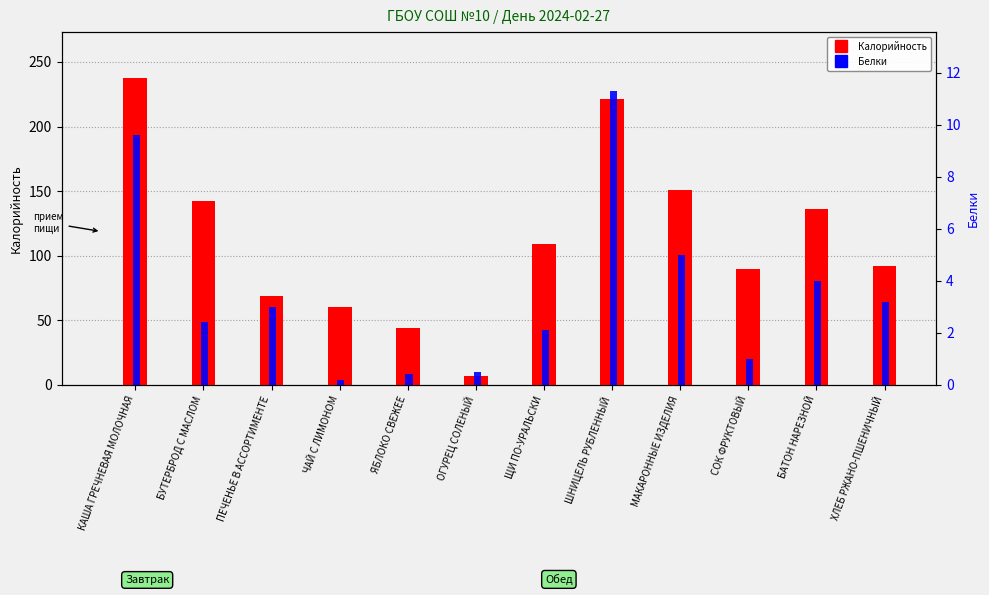

Between БАТОН НАРЕЗНОЙ and ОГУРЕЦ СОЛЕНЫЙ, which is larger?

БАТОН НАРЕЗНОЙ